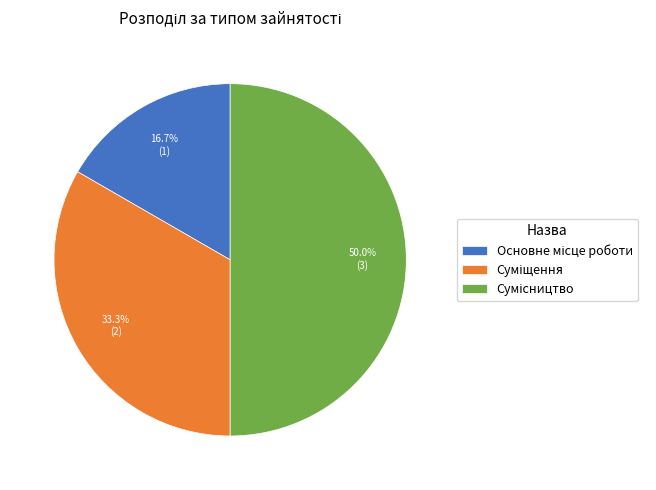

How many slices are in this pie chart?

3